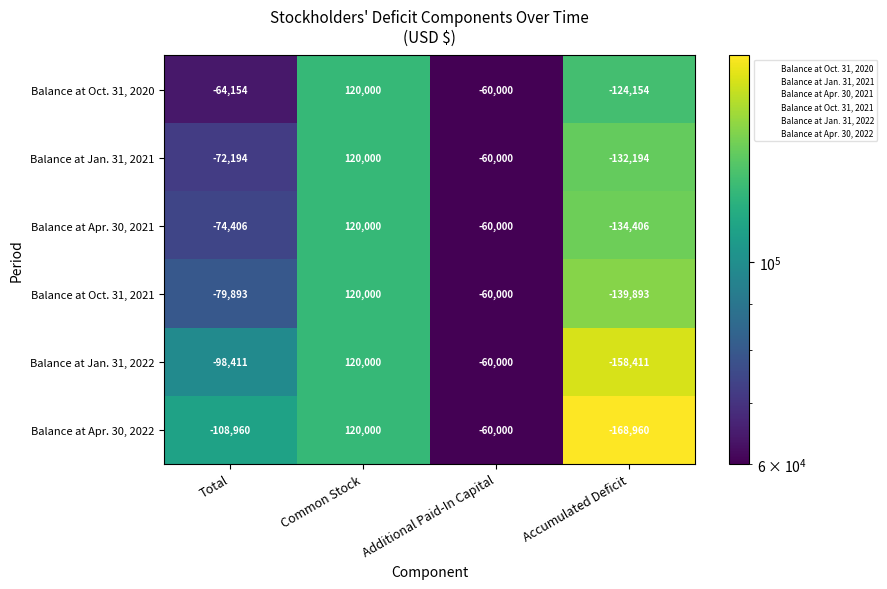

True or false: Balance at Jan. 31, 2021 has a value of -132194 at Accumulated Deficit.

True